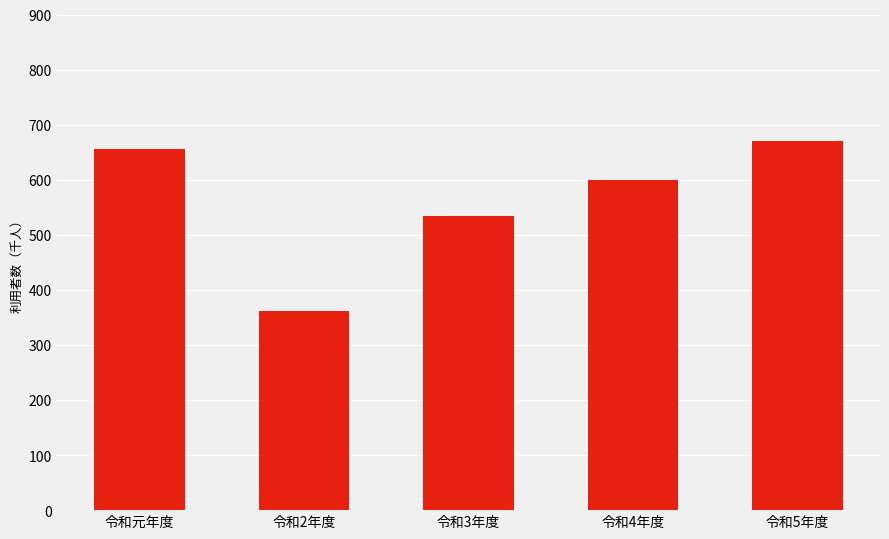

Does the chart contain stacked bars?

No